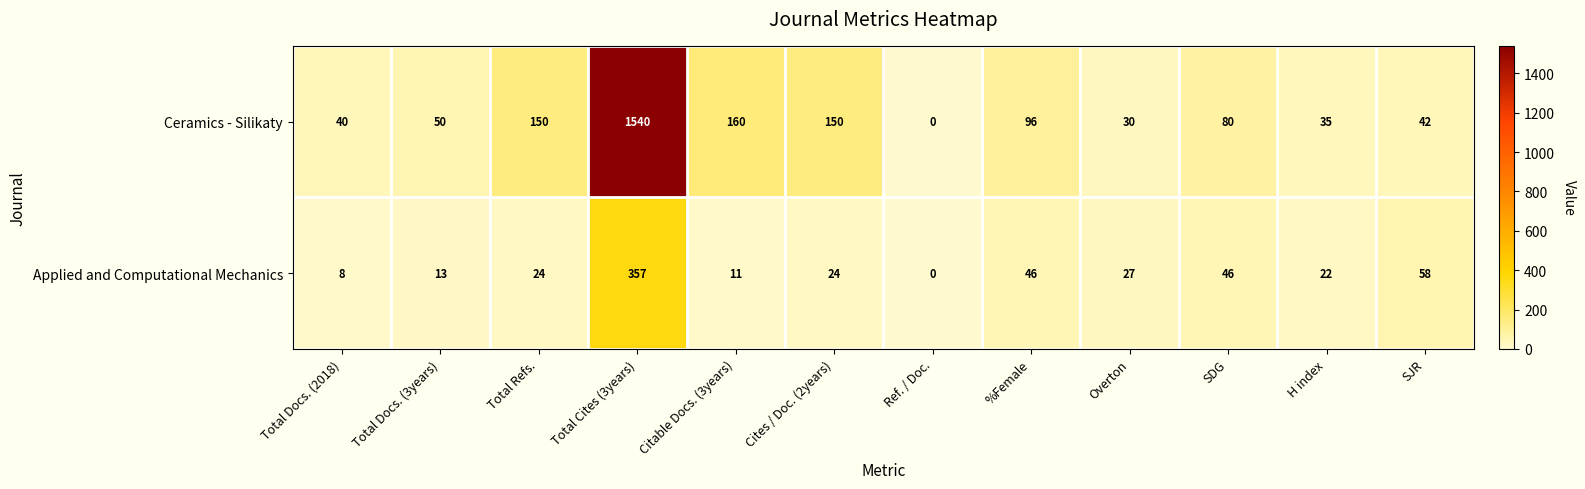

What is the spread (max minus min) of values at SJR?

16